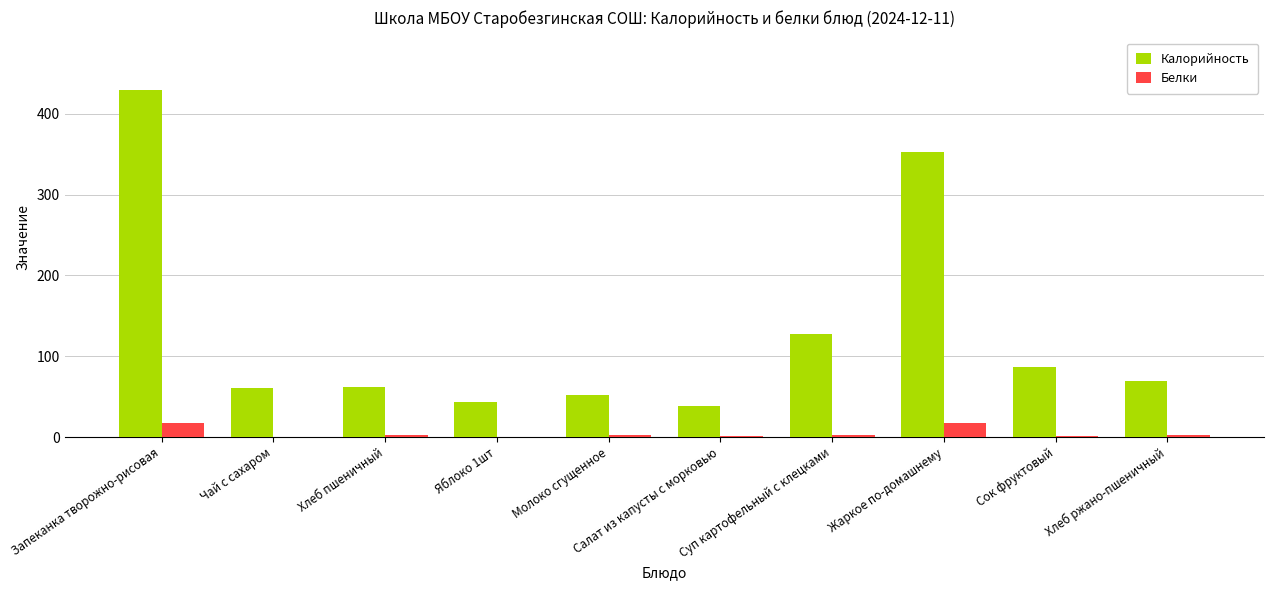

True or false: Белки has a value of 17.1 at Жаркое по-домашнему.

True